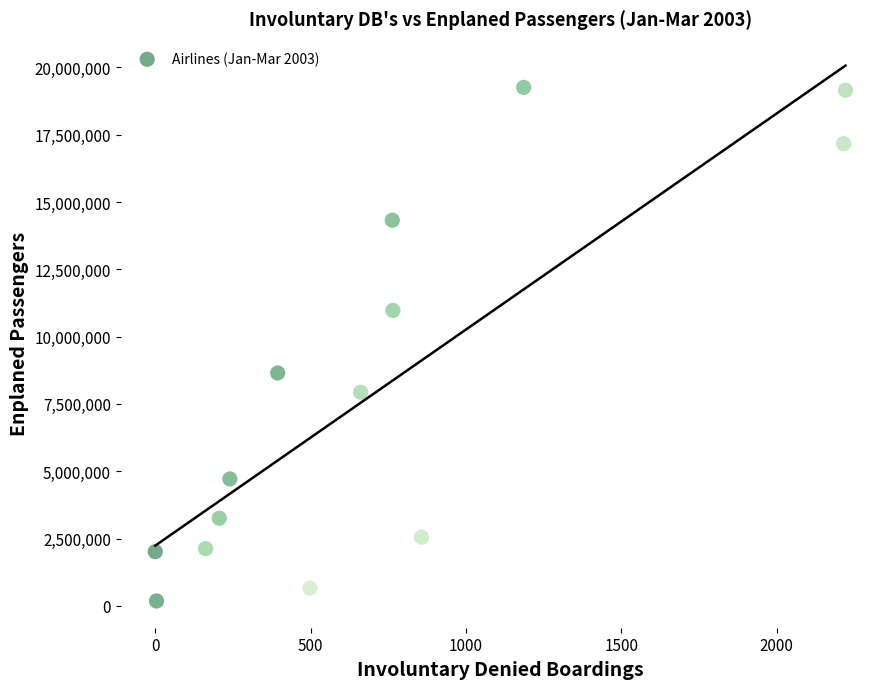

What is the range of Y values (max minus min)?

19076055